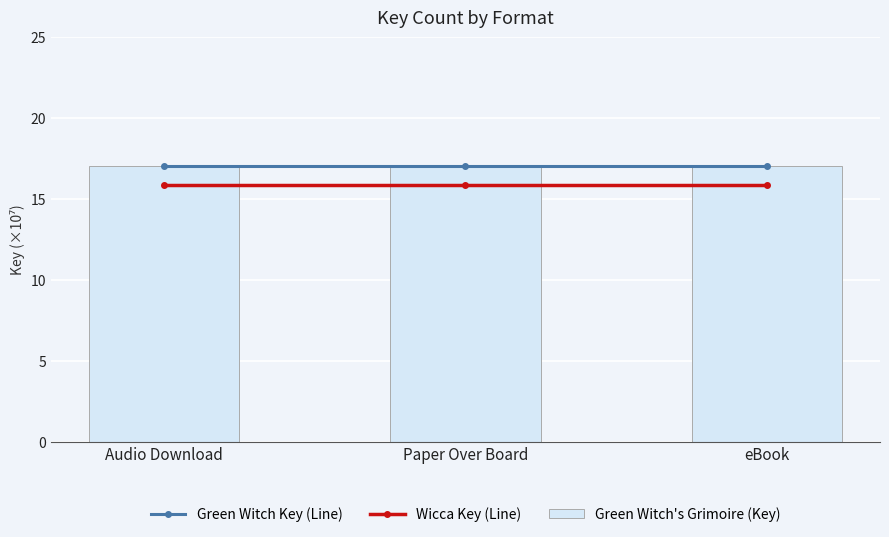

What is the label of the 2nd bar from the right?

Paper Over Board